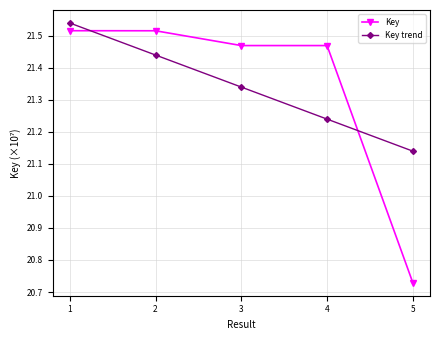

Between 4 and 5, which series saw the biggest shift?

Key